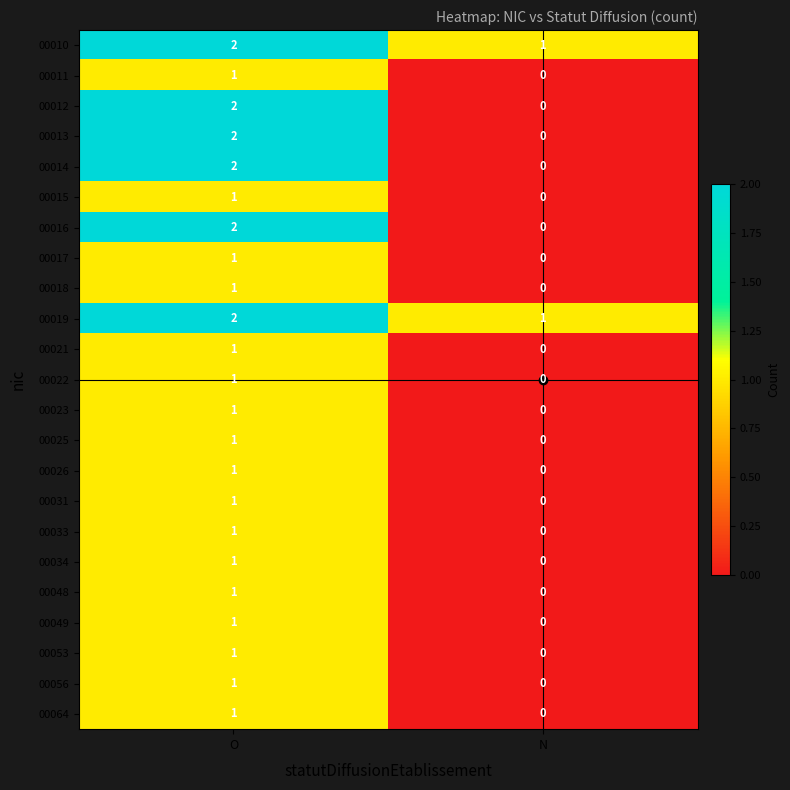

Is the value of 00053 at O greater than the value of 00014 at O?

No